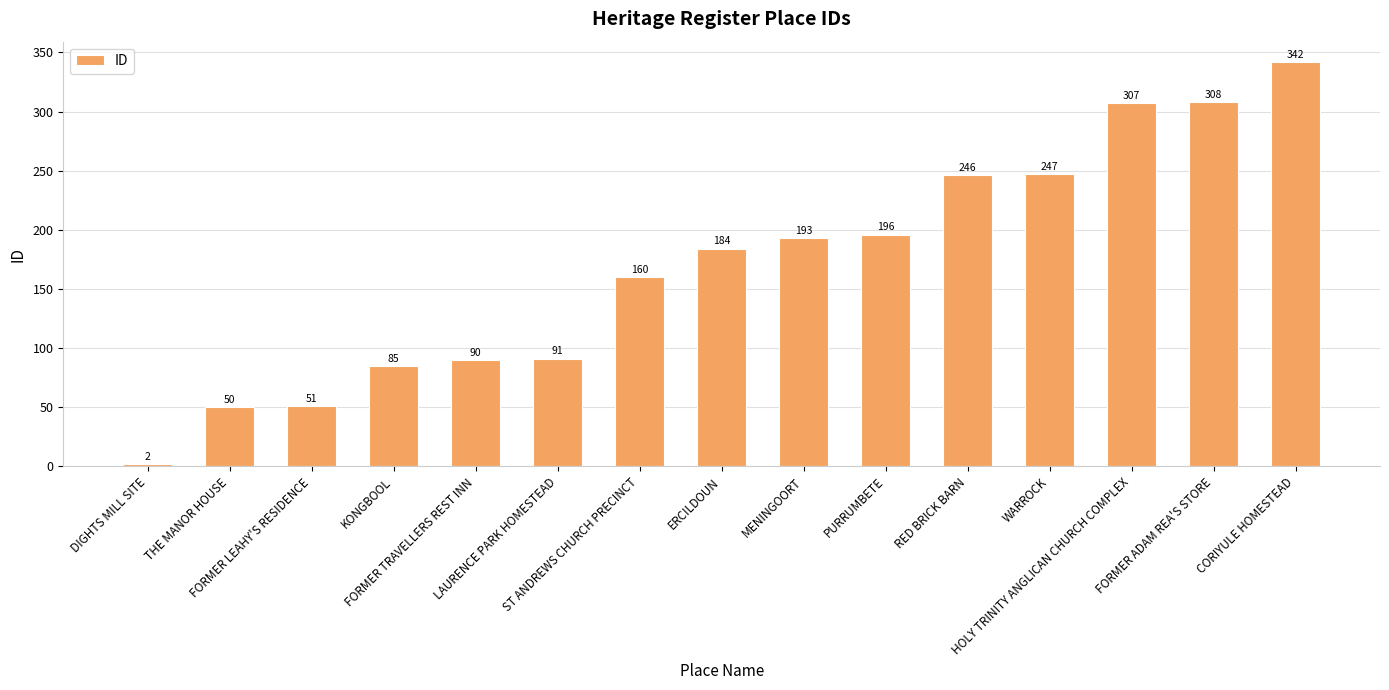

What is the average value?

170